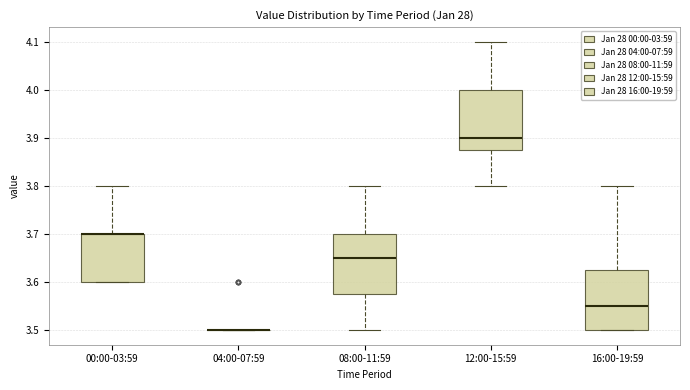

Reading left to right, read every box against the y-axis: the position of its median line, the range the box covers, and the ends of its whiskers. The values are not printed on the chart, so give them approximately, as read against the axis.

00:00-03:59: median 3.70 (drawn on the box's upper edge), box 3.60 to 3.70, whiskers 3.60 to 3.80
04:00-07:59: box collapsed to a line at 3.50, whiskers 3.50 to 3.50
08:00-11:59: median 3.65, box 3.58 to 3.70, whiskers 3.50 to 3.80
12:00-15:59: median 3.90, box 3.88 to 4.00, whiskers 3.80 to 4.10
16:00-19:59: median 3.55, box 3.50 to 3.63, whiskers 3.50 to 3.80